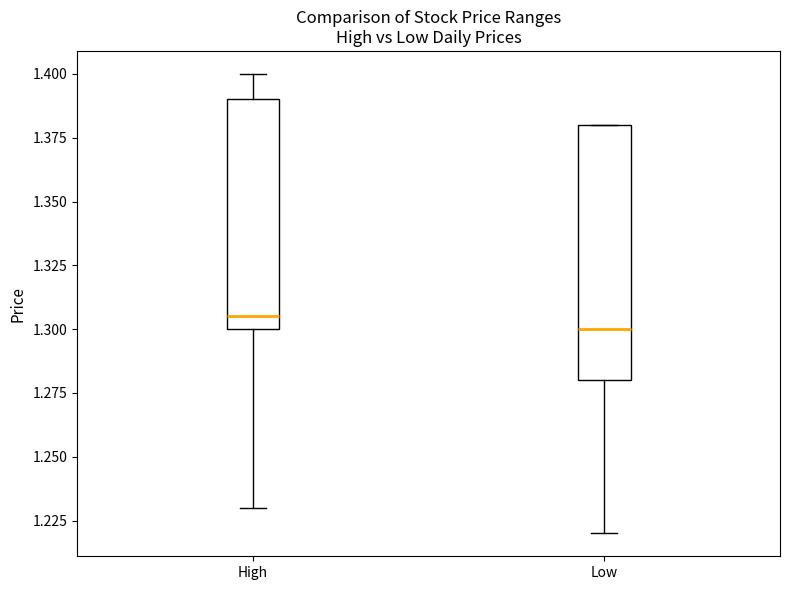

Which box is the tallest, from its lower edge to its upper edge?

Low